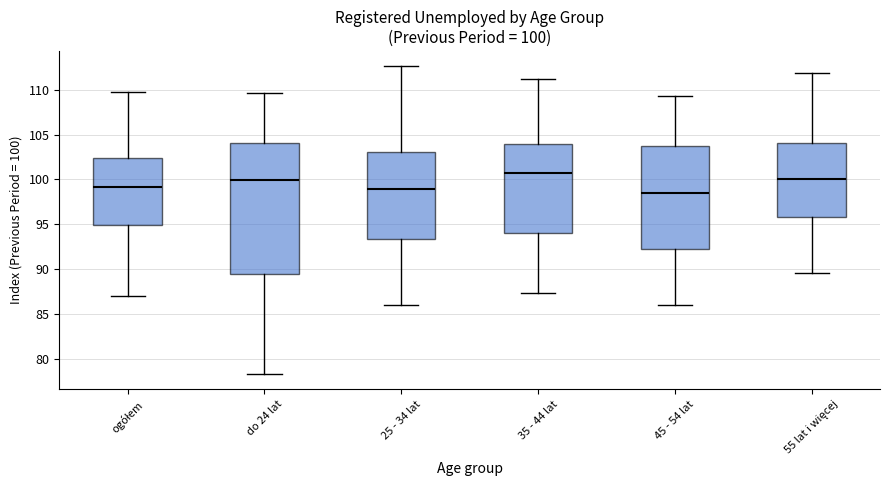

Which box has the highest median line?

35 - 44 lat